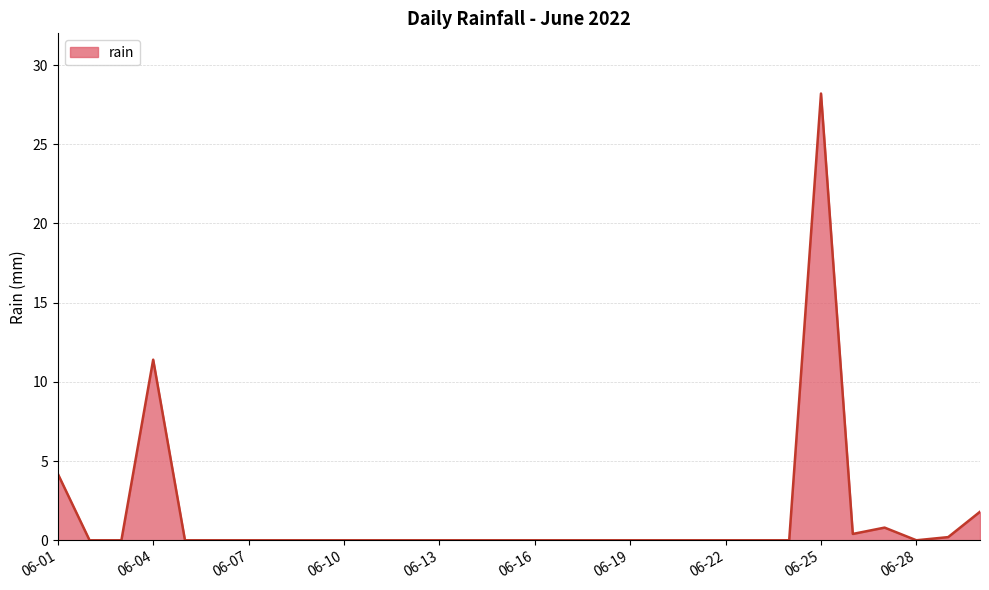

What is the greatest value displayed?

28.2